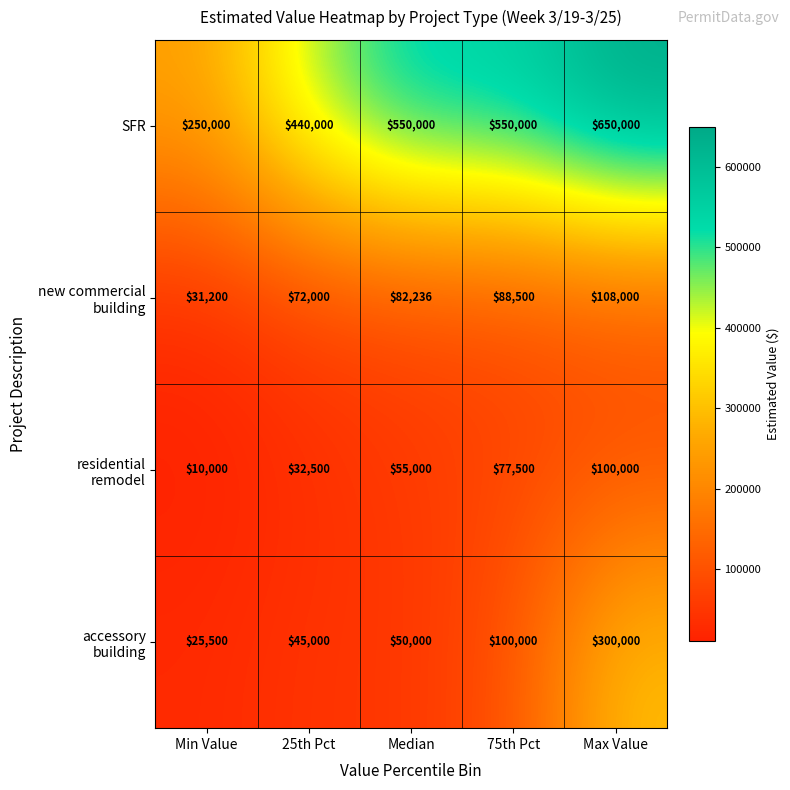

Read the SFR value at Median.

550000